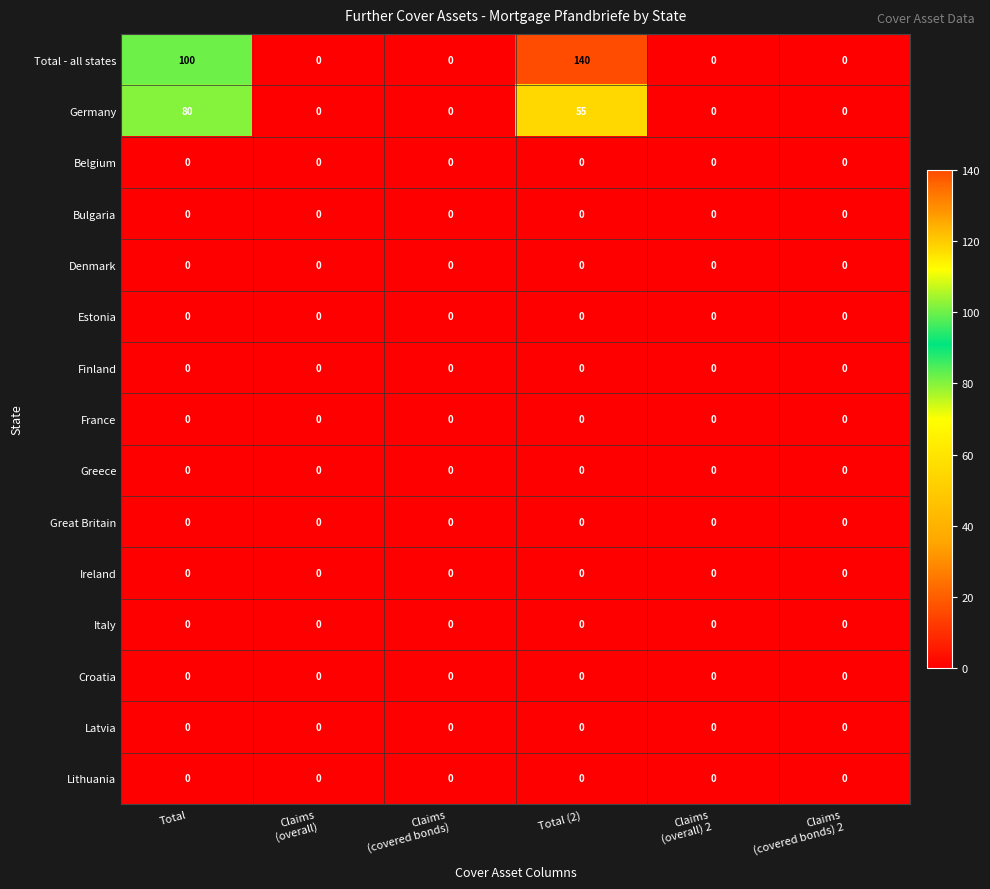

What is the greatest value displayed?

140